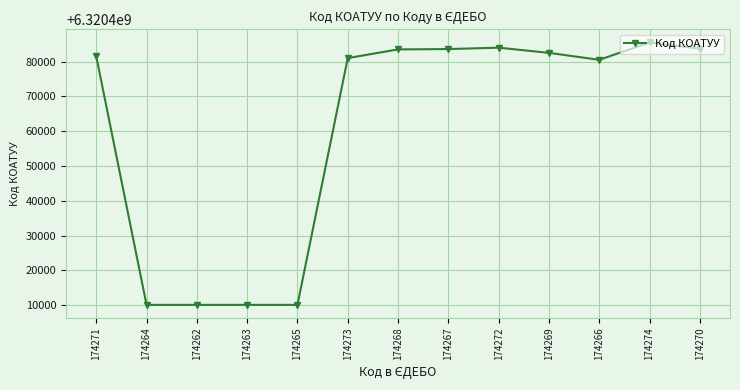

What is the smallest value displayed?

6320410100